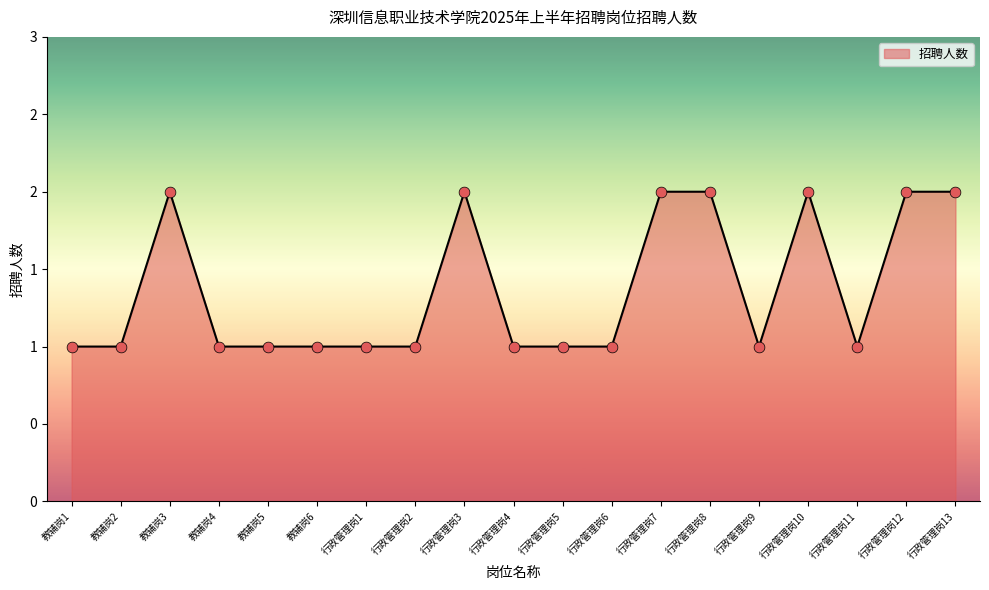

What is the ratio of the value at 行政管理岗13 to the value at 行政管理岗8?

1.0